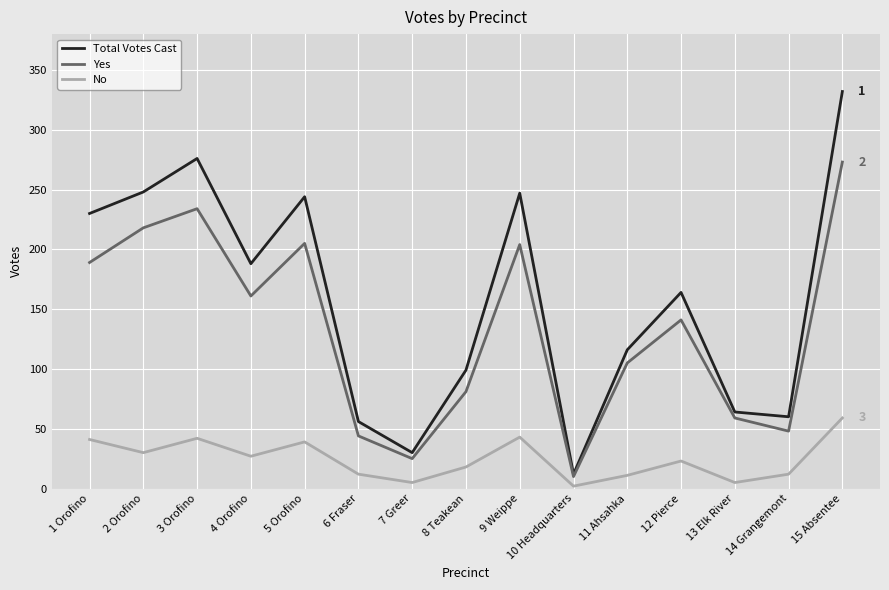

What is the maximum value shown in the chart?

332